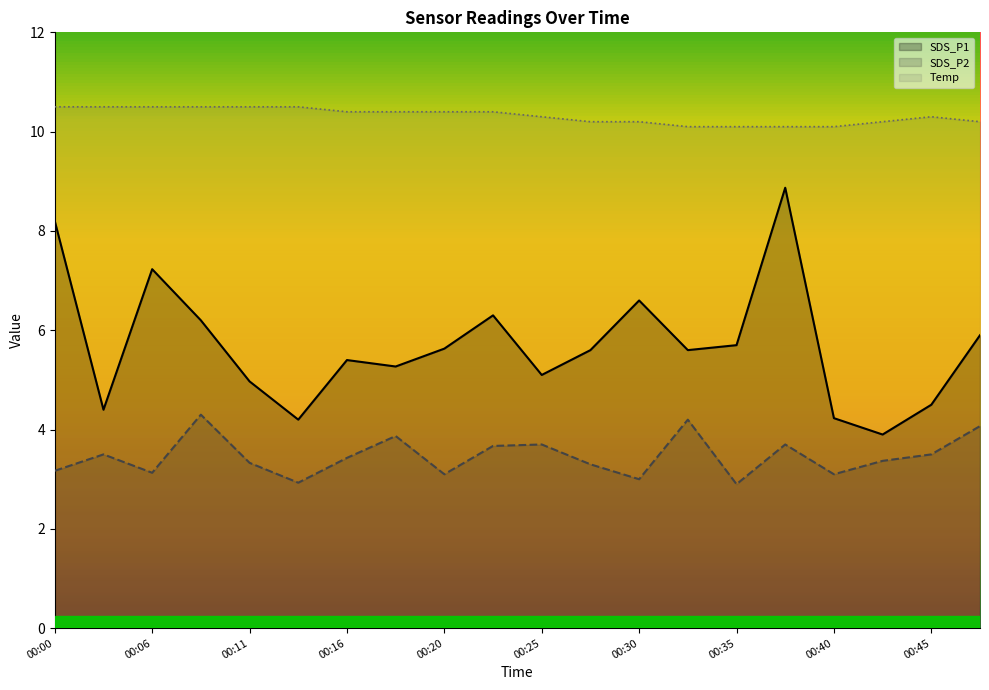

True or false: Temp and SDS_P2 intersect in this chart.

False